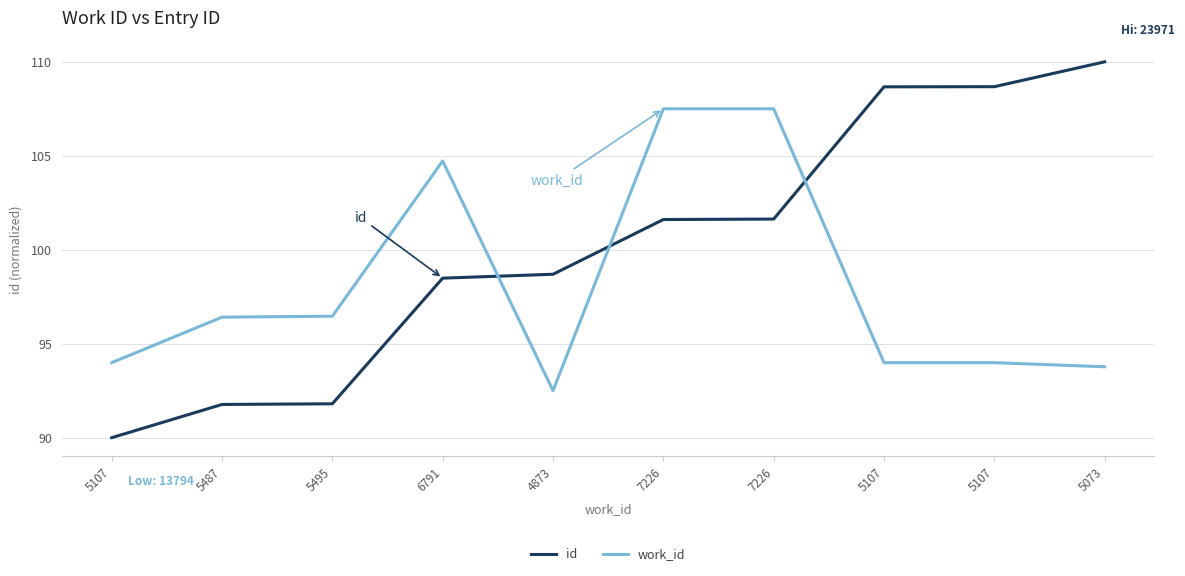

Reading right to left, extract all data points from this chart.

id: 5073=110.0	5107=108.7	5107=108.7	7226=101.6	7226=101.6	4873=98.7	6791=98.5	5495=91.8	5487=91.8	5107=90.0
work_id: 5073=93.8	5107=94.0	5107=94.0	7226=107.5	7226=107.5	4873=92.5	6791=104.7	5495=96.5	5487=96.4	5107=94.0